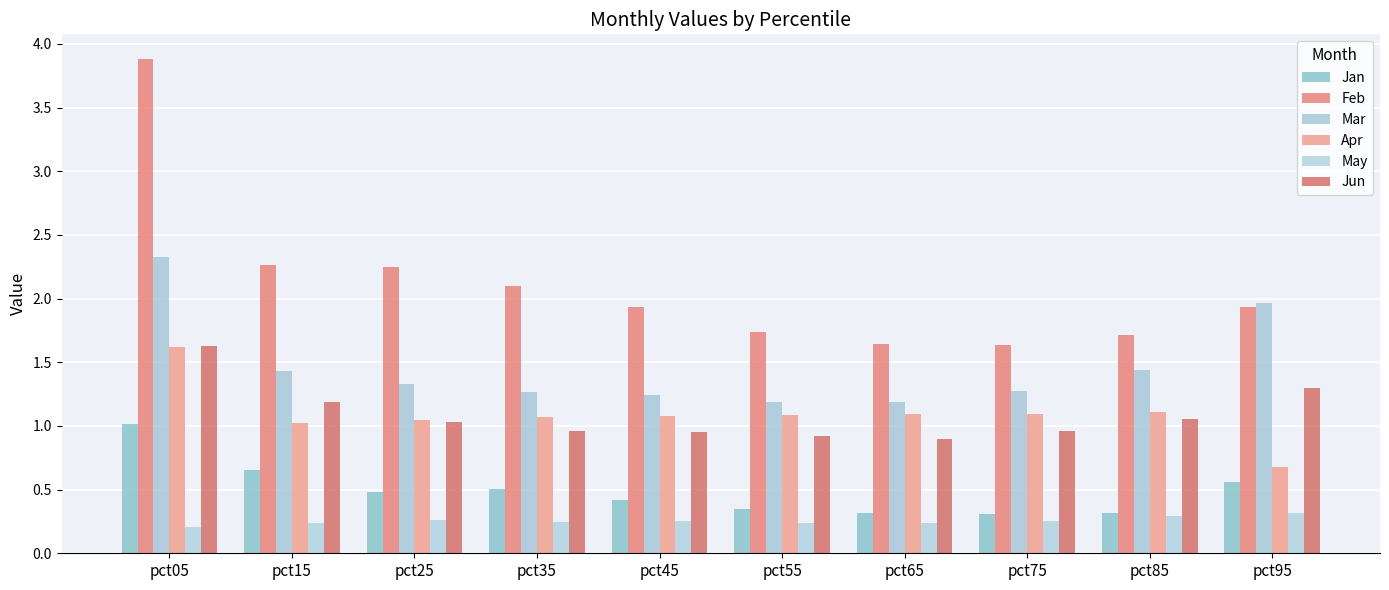

Where is May nearest to the value 0?

pct05